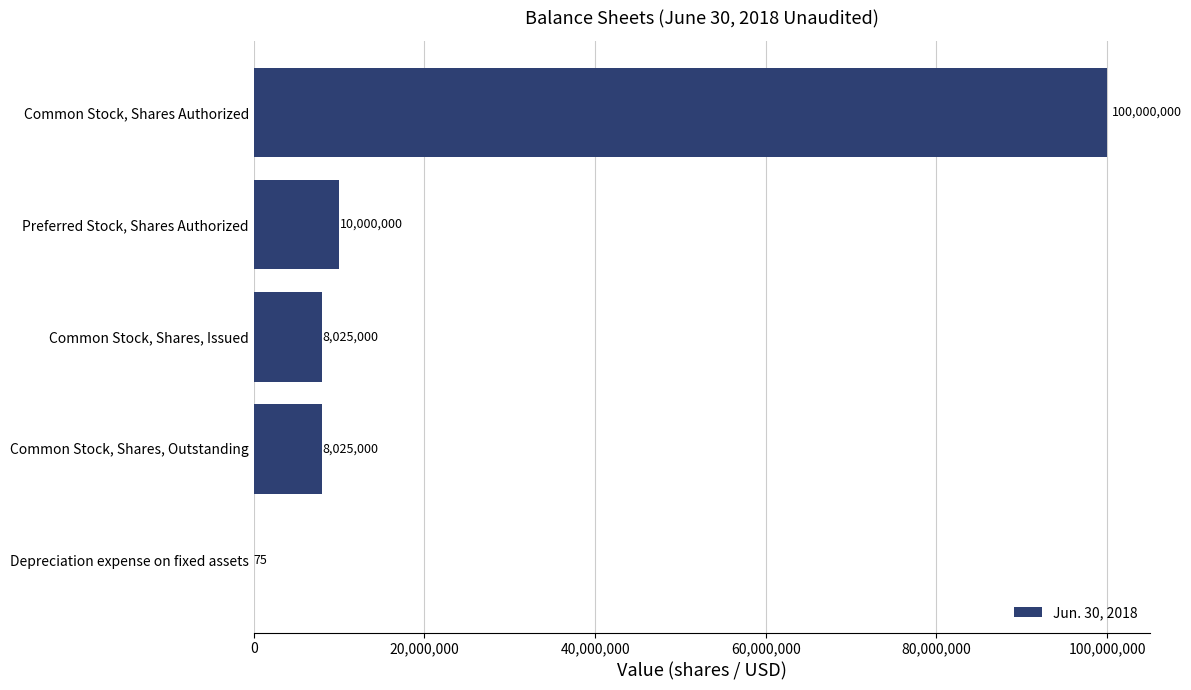

What is the sum of the values at Depreciation expense on fixed assets and Preferred Stock, Shares Authorized?

10000075